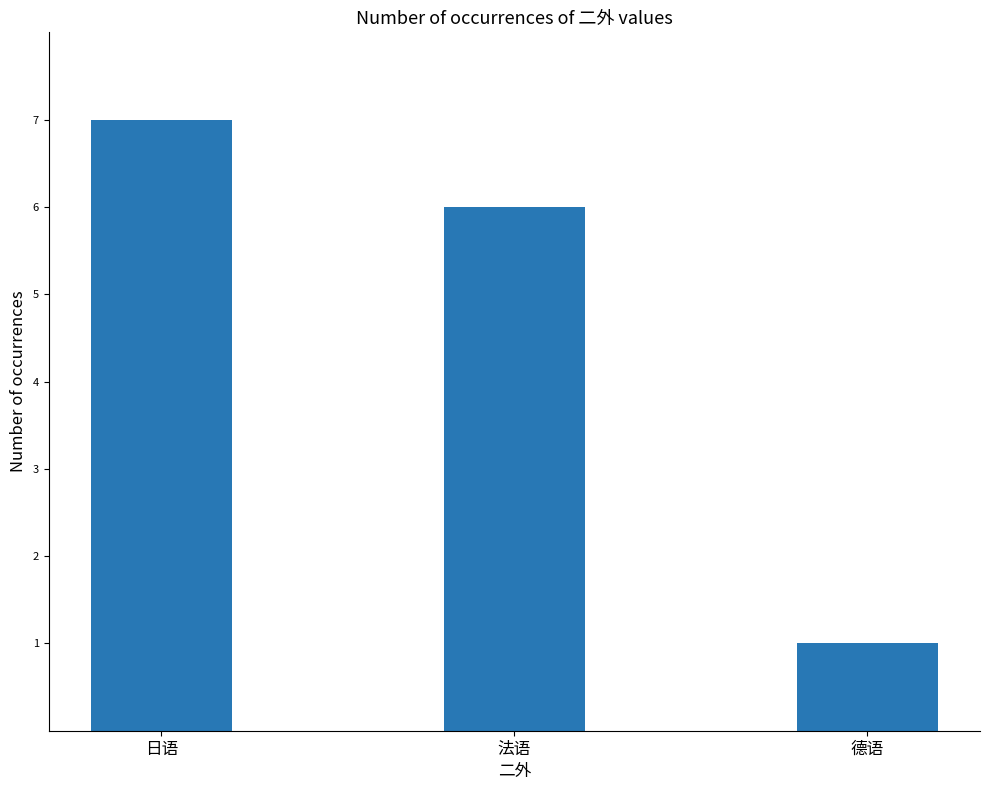

Are the bars grouped side by side (vs. stacked)?

No